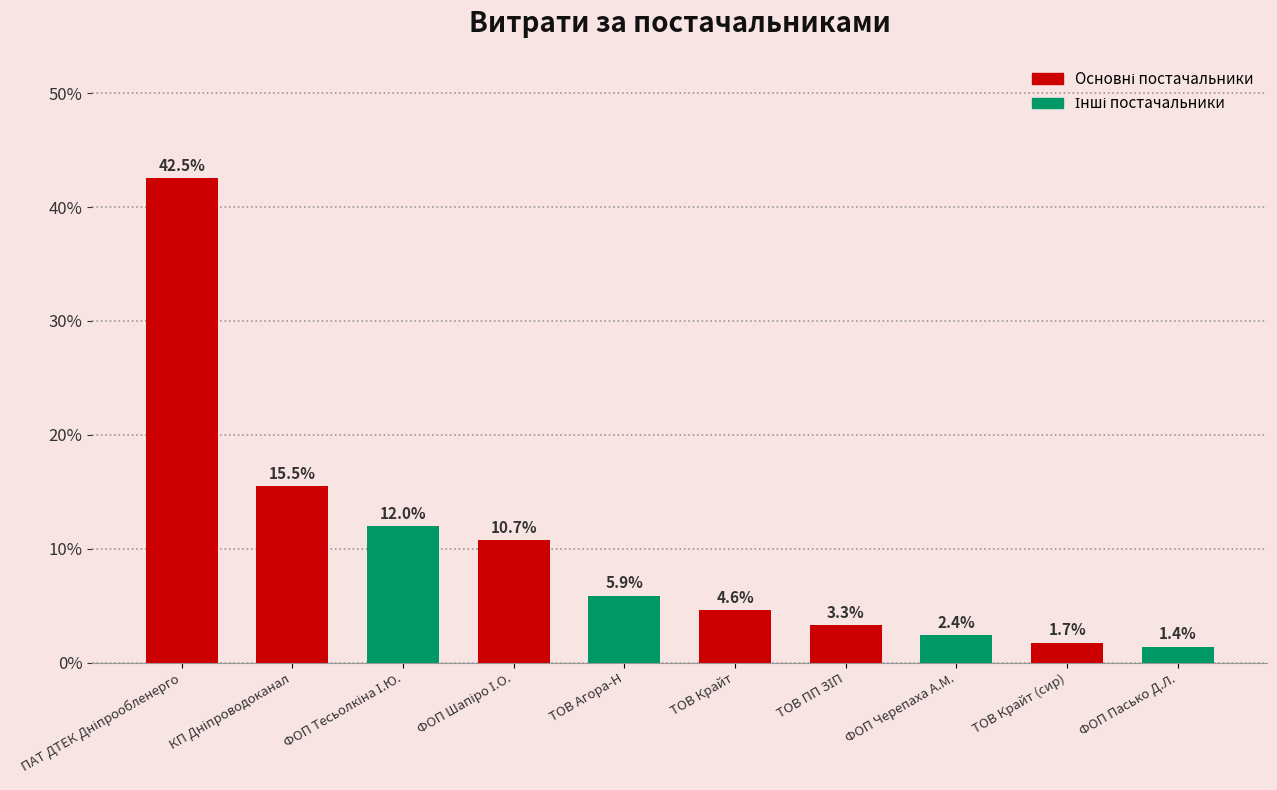

What is the change in value from ТОВ Крайт to ФОП Черепаха А.М.?

-2.2